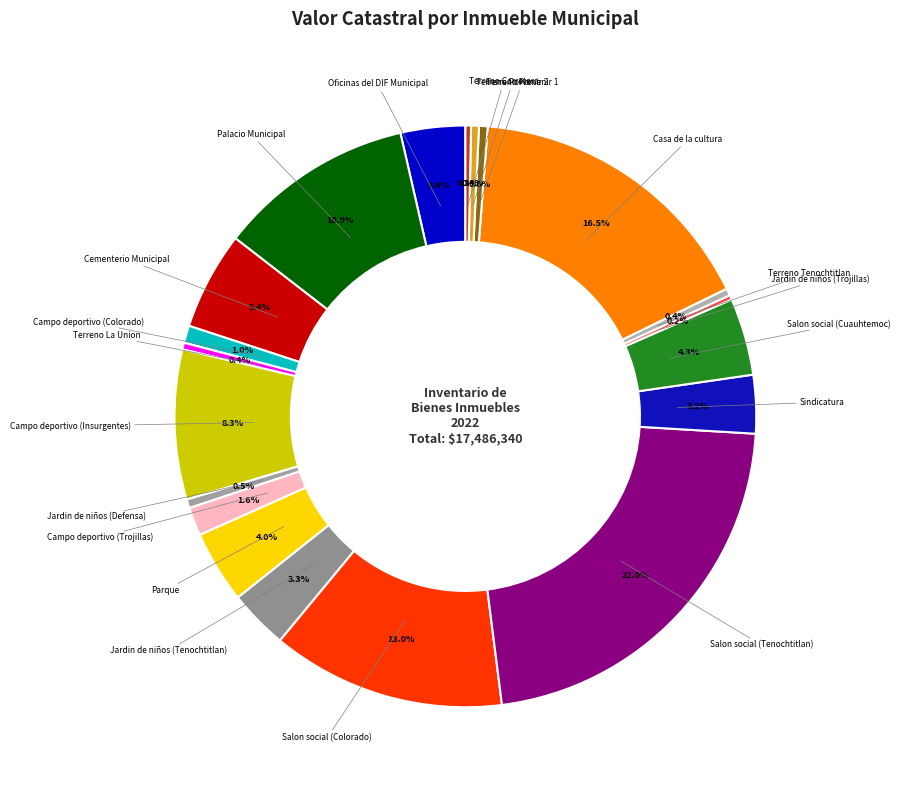

Rank the categories by value from highest to lowest.

Salon social (Tenochtitlan), Casa de la cultura, Salon social (Colorado), Palacio Municipal, Campo deportivo (Insurgentes), Cementerio Municipal, Salon social (Cuauhtemoc), Parque, Oficinas del DIF Municipal, Jardin de niños (Tenochtitlan), Sindicatura, Campo deportivo (Trojillas), Campo deportivo (Colorado), Jardin de niños (Defensa), Terreno Porvenir 1, Terreno Porvenir 2, Terreno Tenochtitlan, Terreno La Union, Terreno Carretera, Jardin de niños (Trojillas)